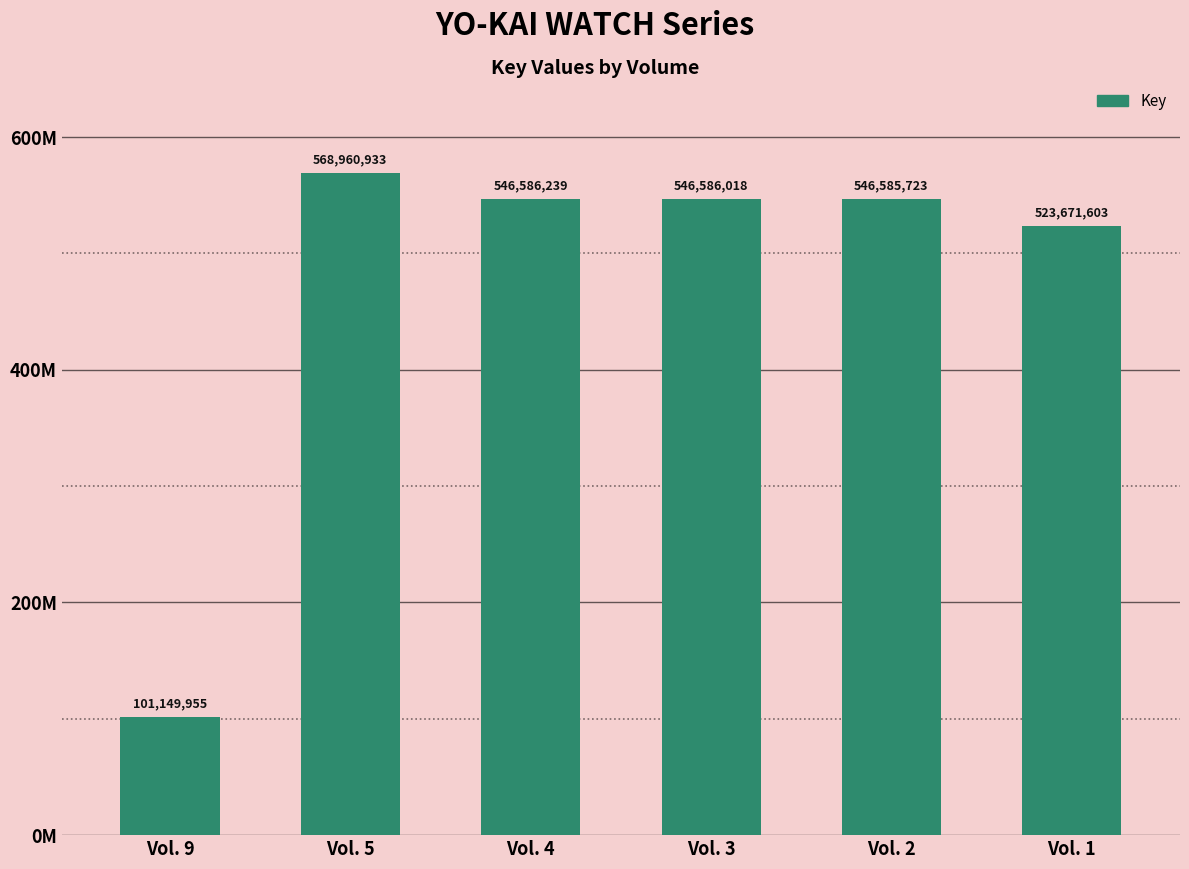

List the labels in order of value, smallest first.

Vol. 9, Vol. 1, Vol. 2, Vol. 3, Vol. 4, Vol. 5